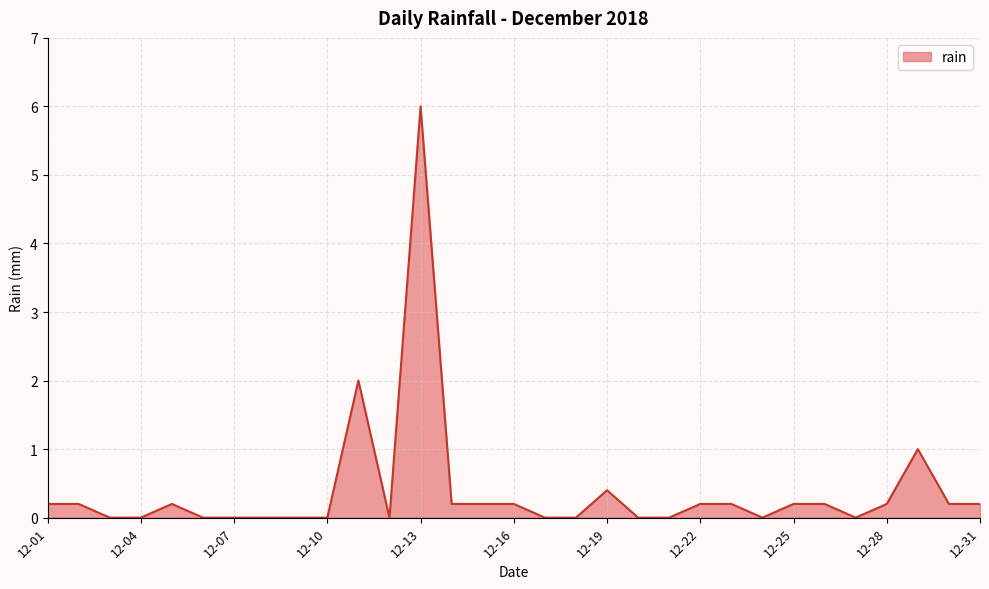

How many lines are shown in the chart?

1